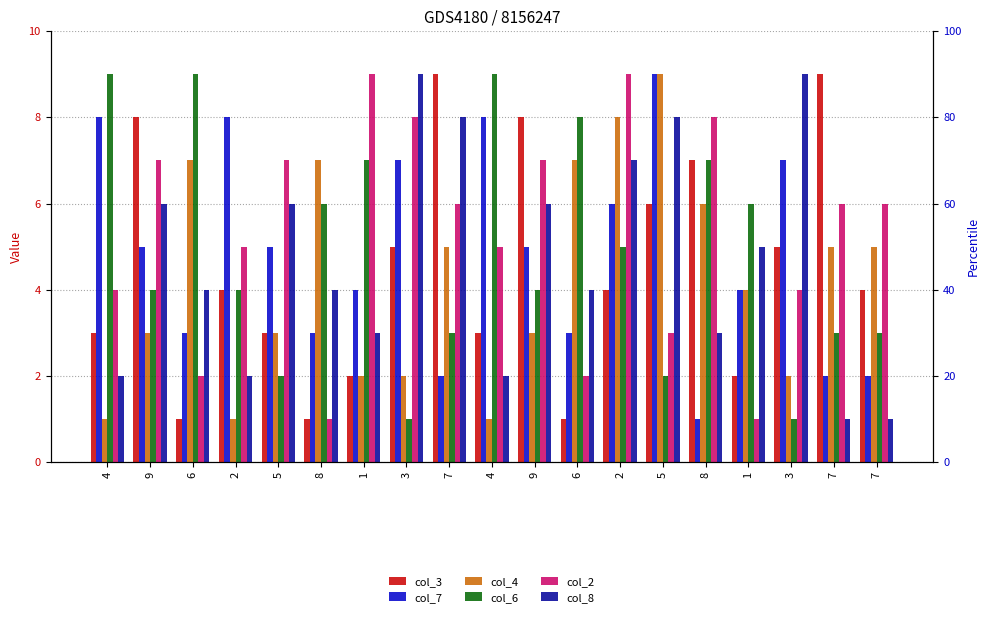

Is the value of col_6 at 7 greater than the value of col_2 at 1?

No